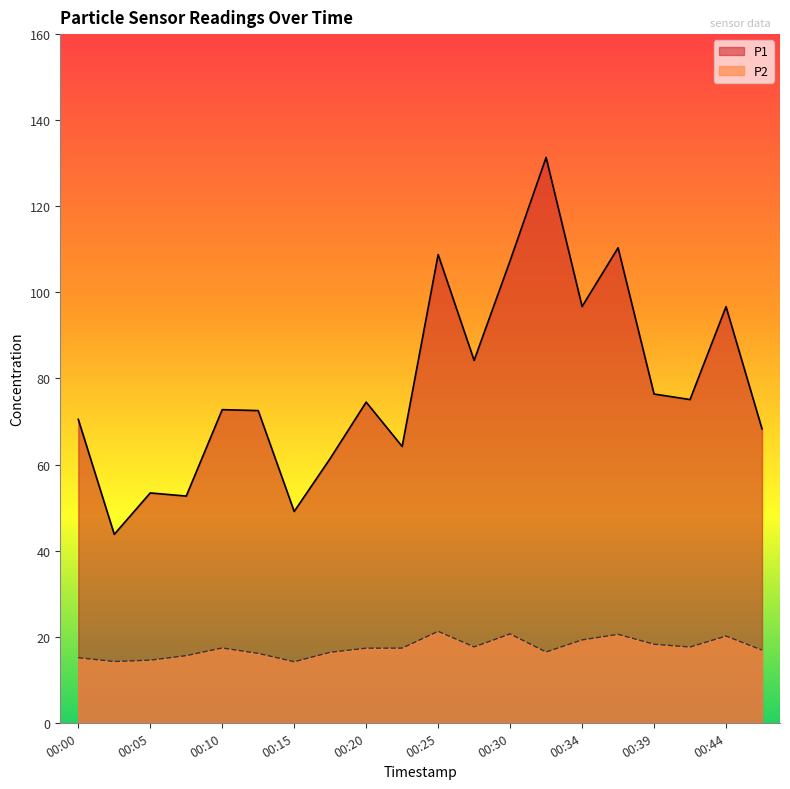

Rank the series at 00:17 from highest to lowest value.

P1, P2